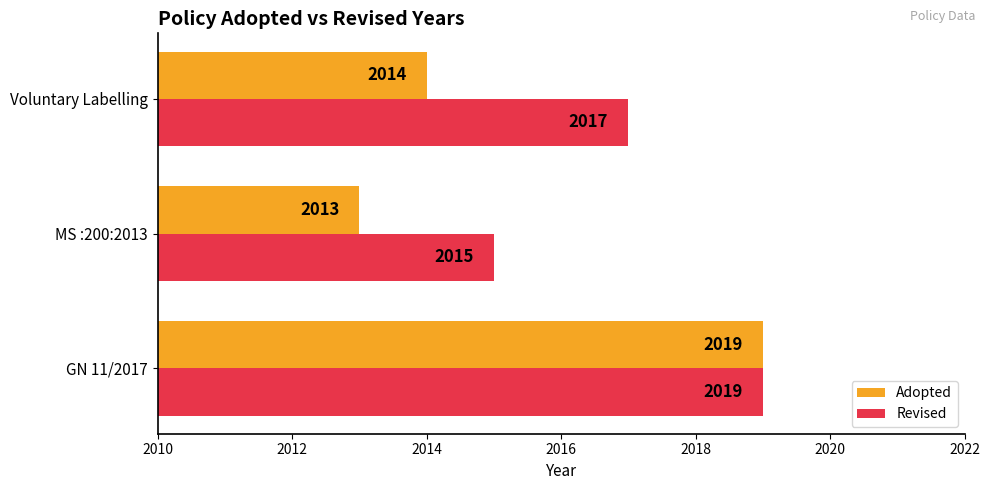

How many data points in Adopted are less than 2014?

1